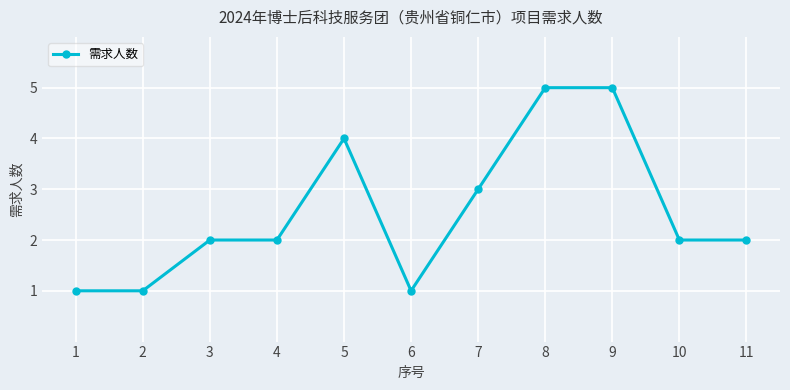

True or false: the data has more than 0 interior local peaks.

True